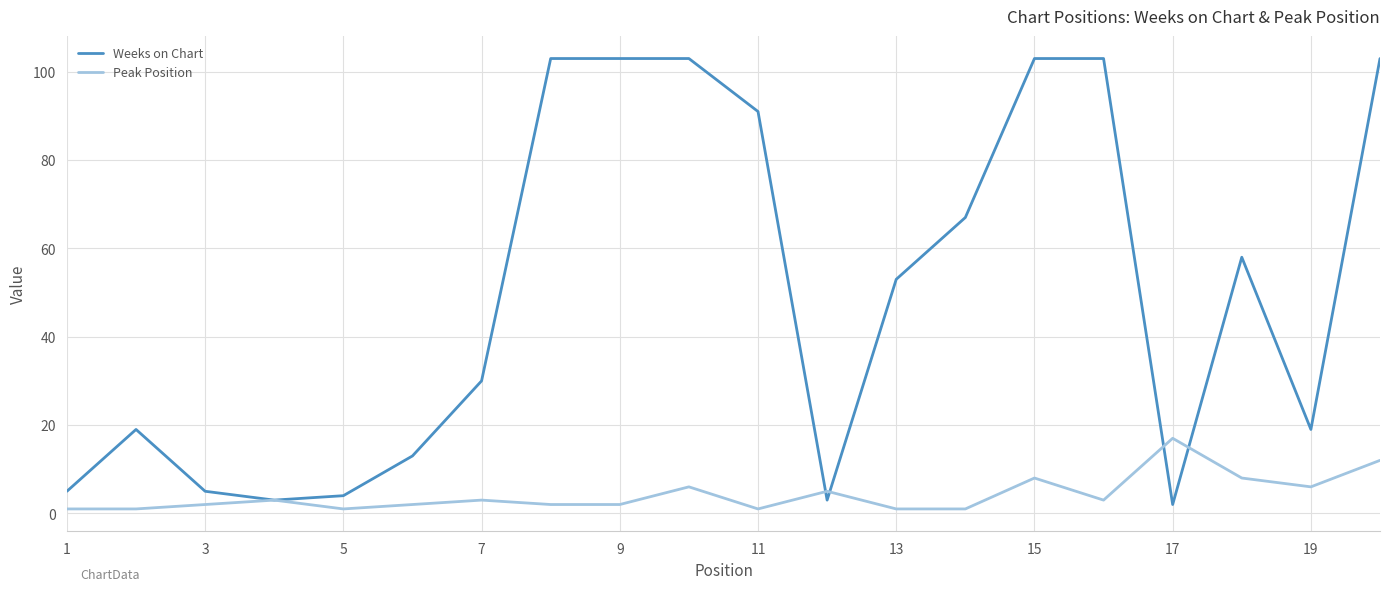

Which series has the largest range (max minus min)?

Weeks on Chart